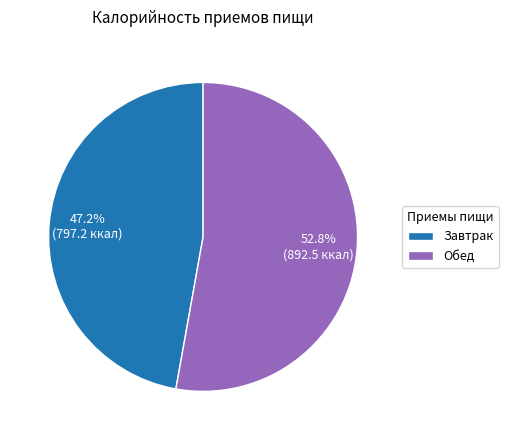

What percentage is the Обед slice, to the nearest percent?

53%